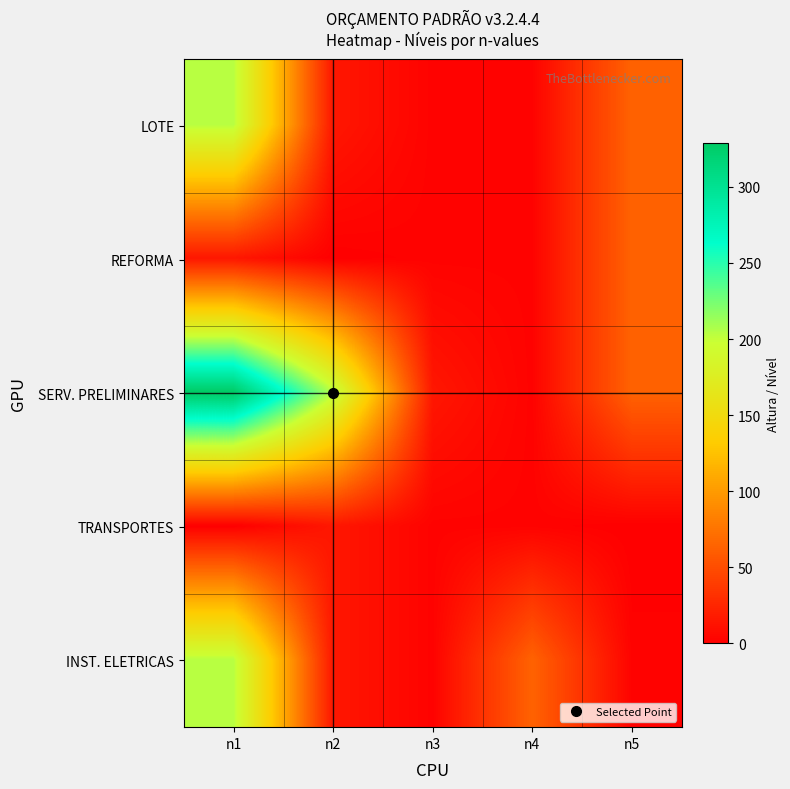

Which has a higher value, n2 or n1?

n1